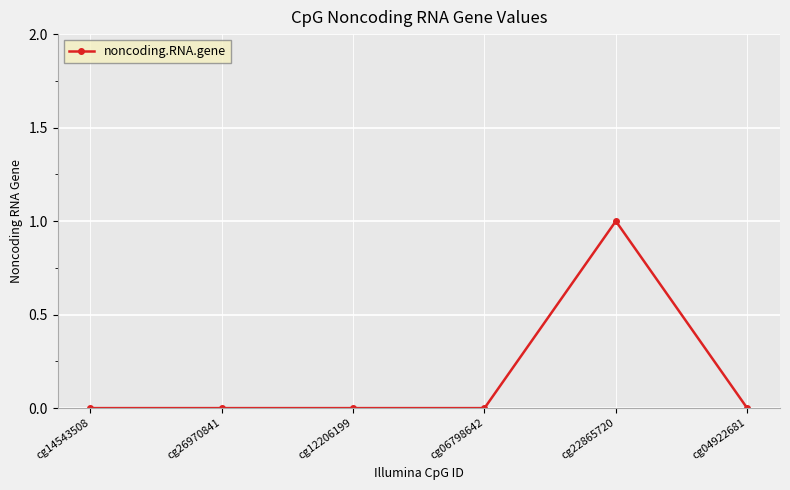

What is the difference between the values at cg12206199 and cg22865720?

1